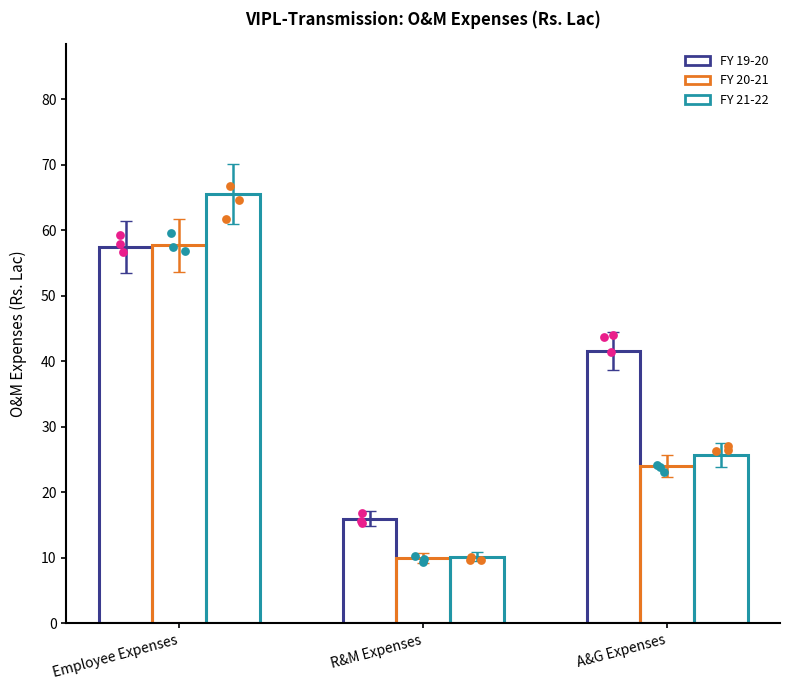

Which series reaches the minimum Y coordinate?

FY 20-21